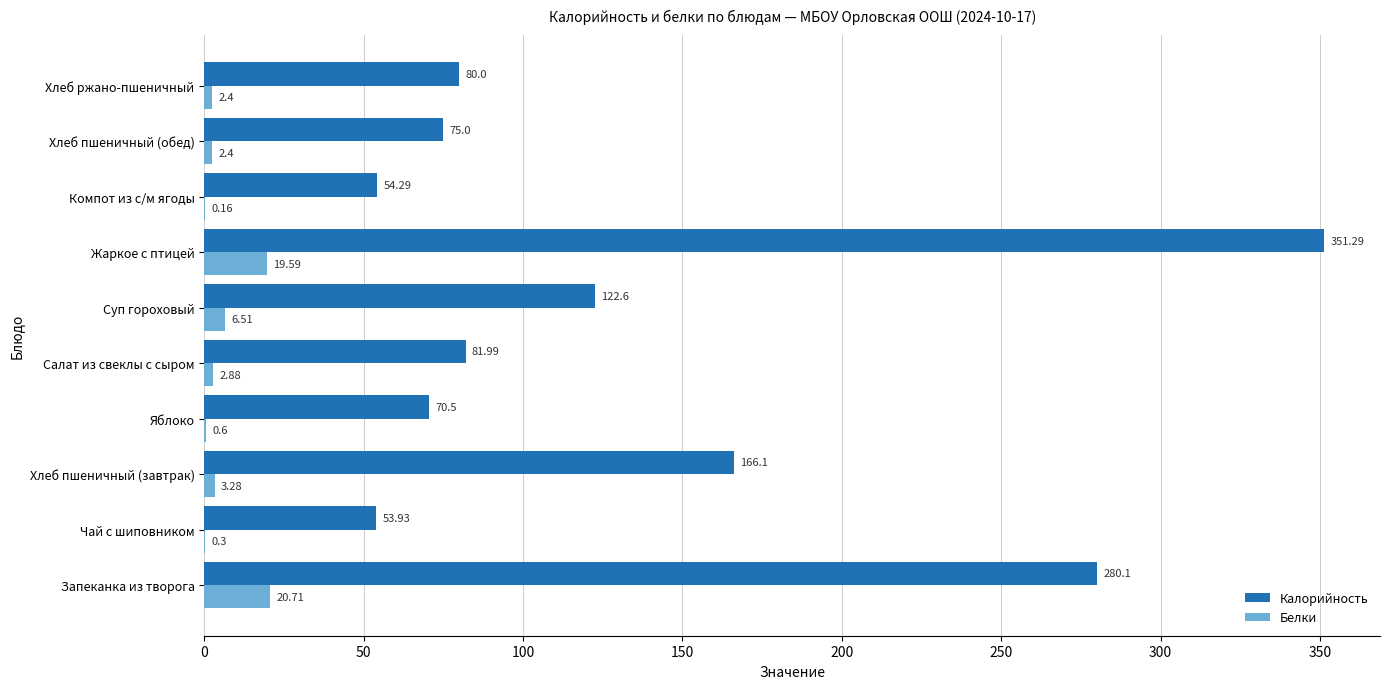

Which series has the largest total across all categories?

Калорийность